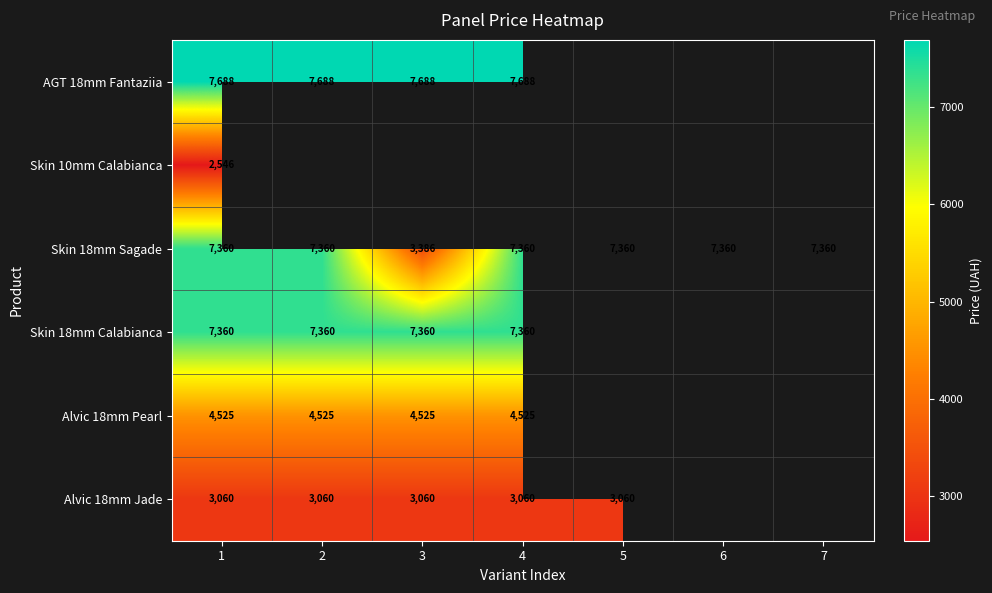

Which has a higher value, 4 or 2?

4